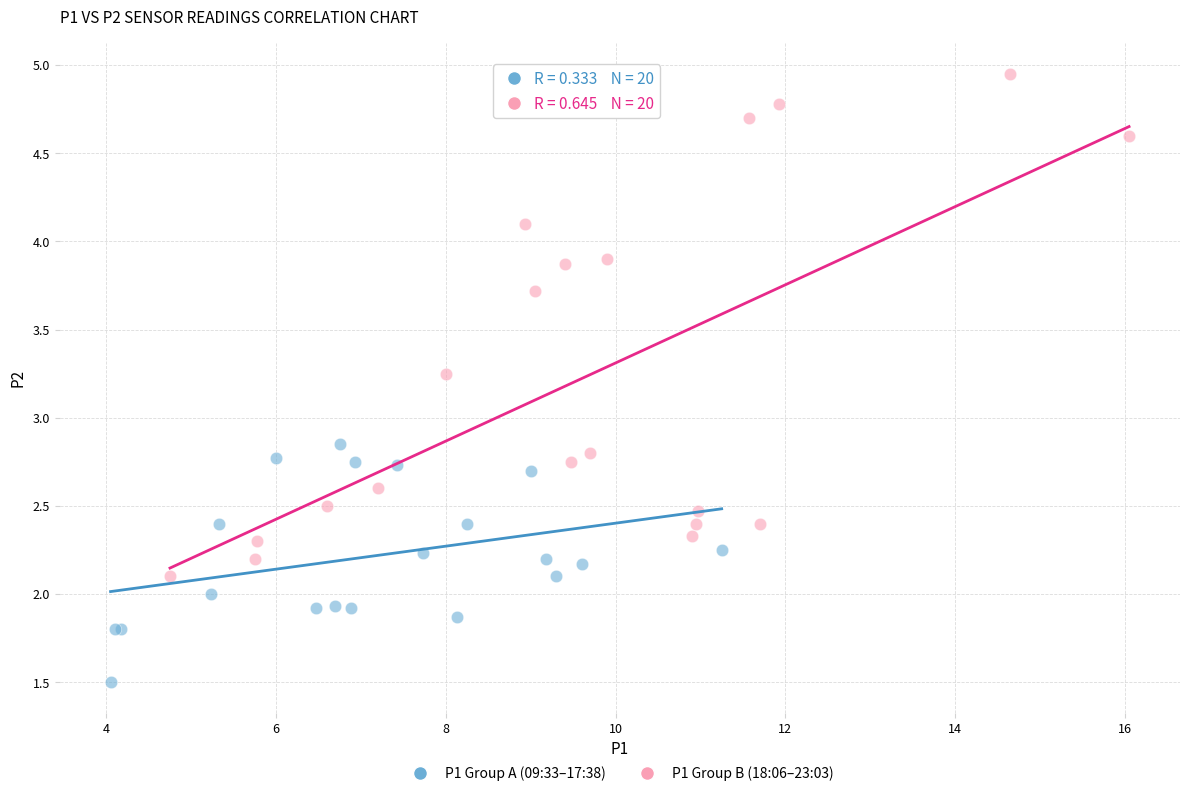

What are all the series names shown in the legend?

P1 Group A (09:33–17:38), P1 Group B (18:06–23:03)